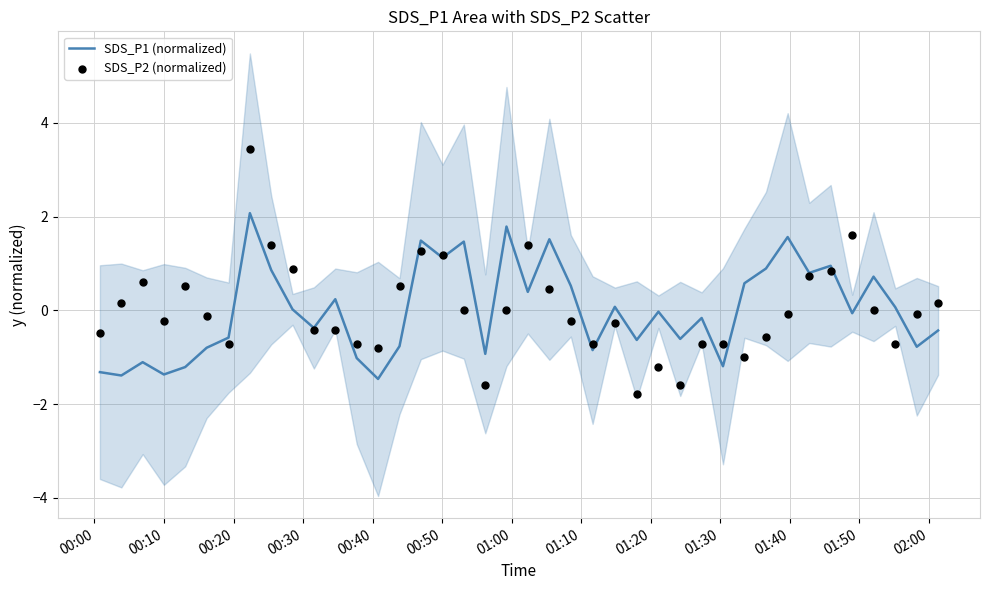

Which series has the largest total across all categories?

SDS_P2 (normalized)